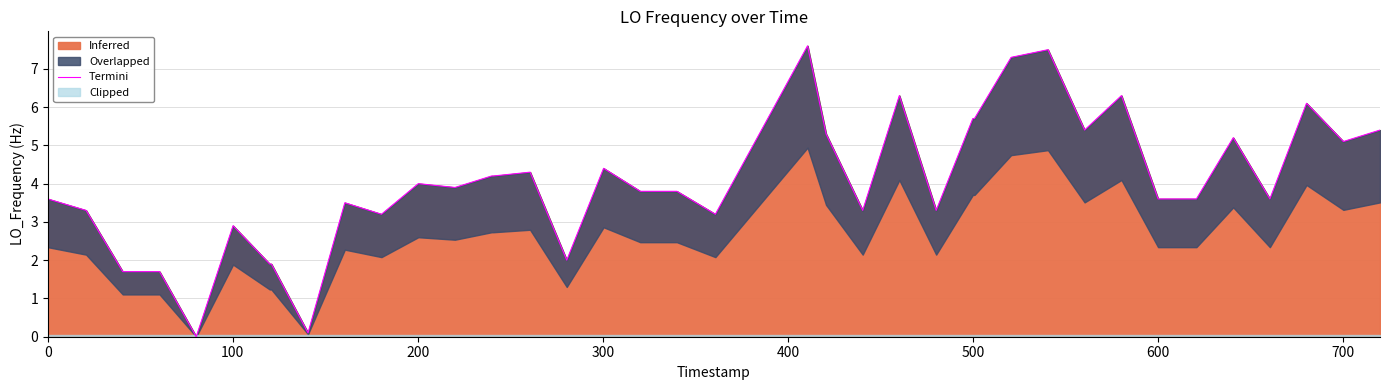

What is the highest value of the Inferred series?

7.6